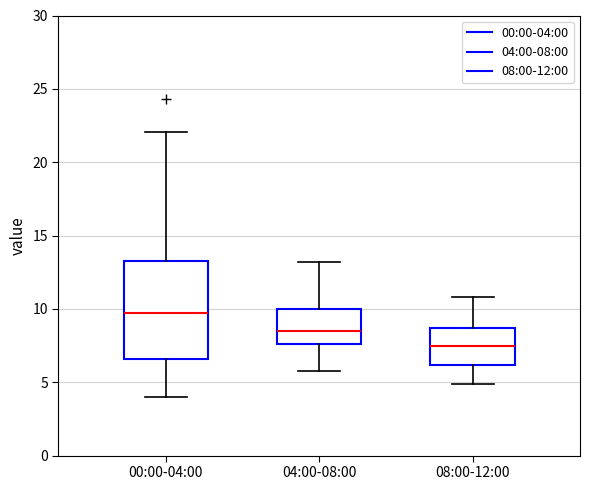

Reading left to right, transcribe this box plot: for each box, give where its median line is, the range the box spans, and where its two whiskers end, as read against the y-axis. The values are not printed on the chart, so give them approximately, as read against the axis.

00:00-04:00: median 9.5, box 6.5 to 13.0, whiskers 4.0 to 22.0
04:00-08:00: median 8.5, box 7.5 to 10.0, whiskers 6.0 to 13.0
08:00-12:00: median 7.5, box 6.0 to 8.5, whiskers 5.0 to 11.0